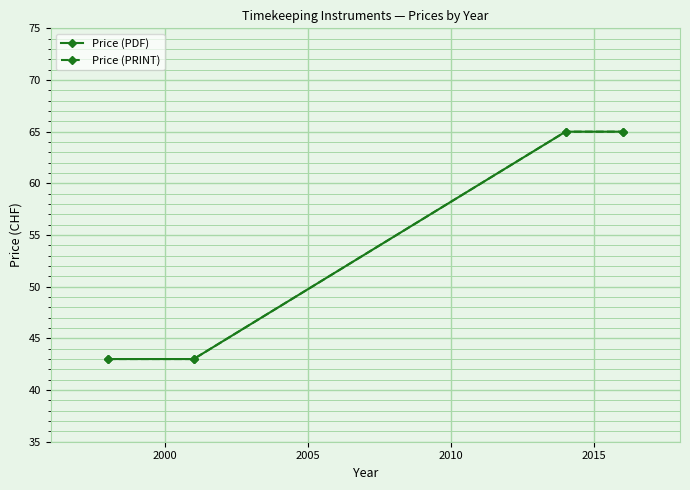

True or false: Price (PDF) and Price (PRINT) cross at least once.

False